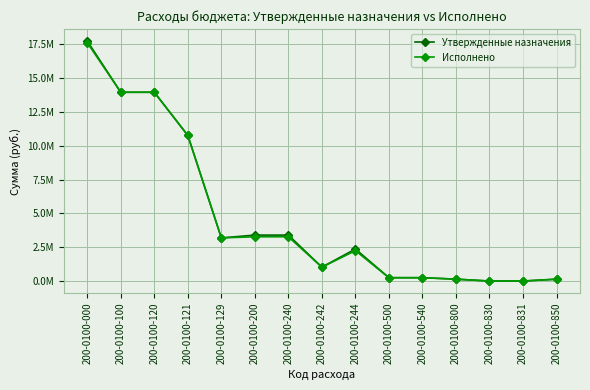

What is the average value of the Утвержденные назначения series?

4705761.3